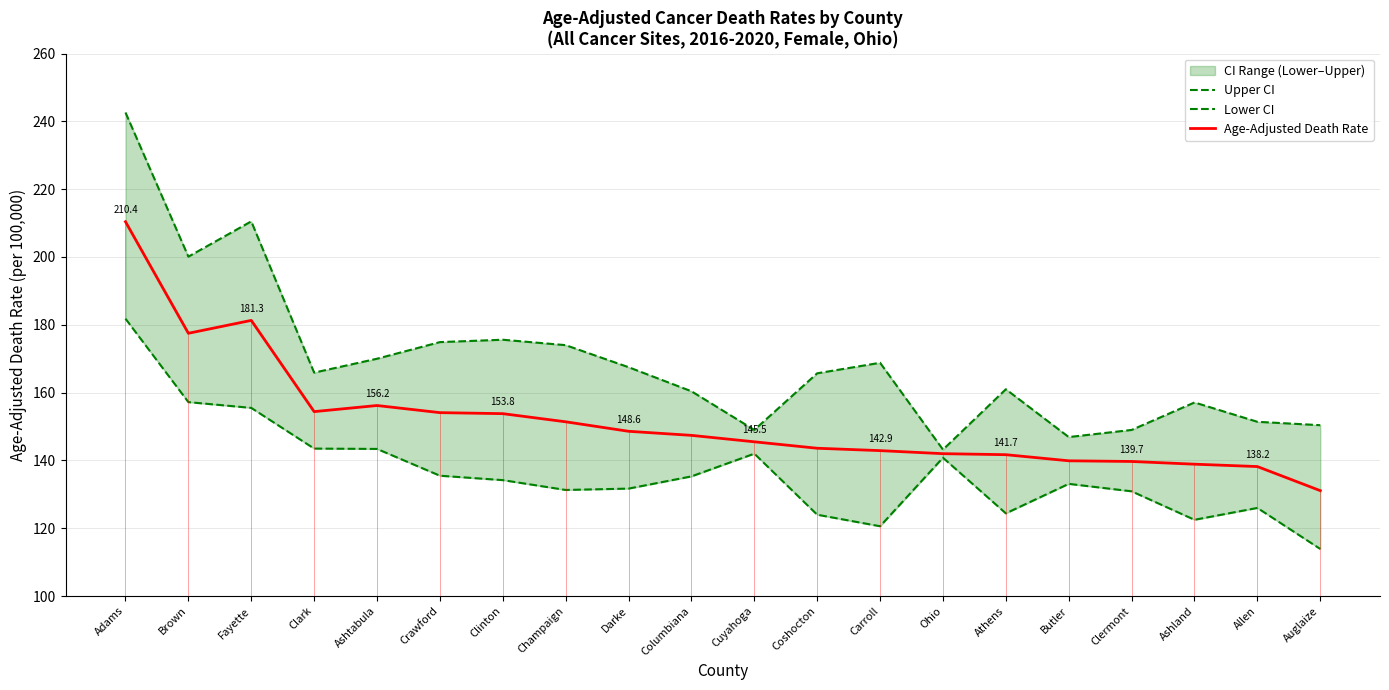

Which series has the widest spread of values?

Upper CI